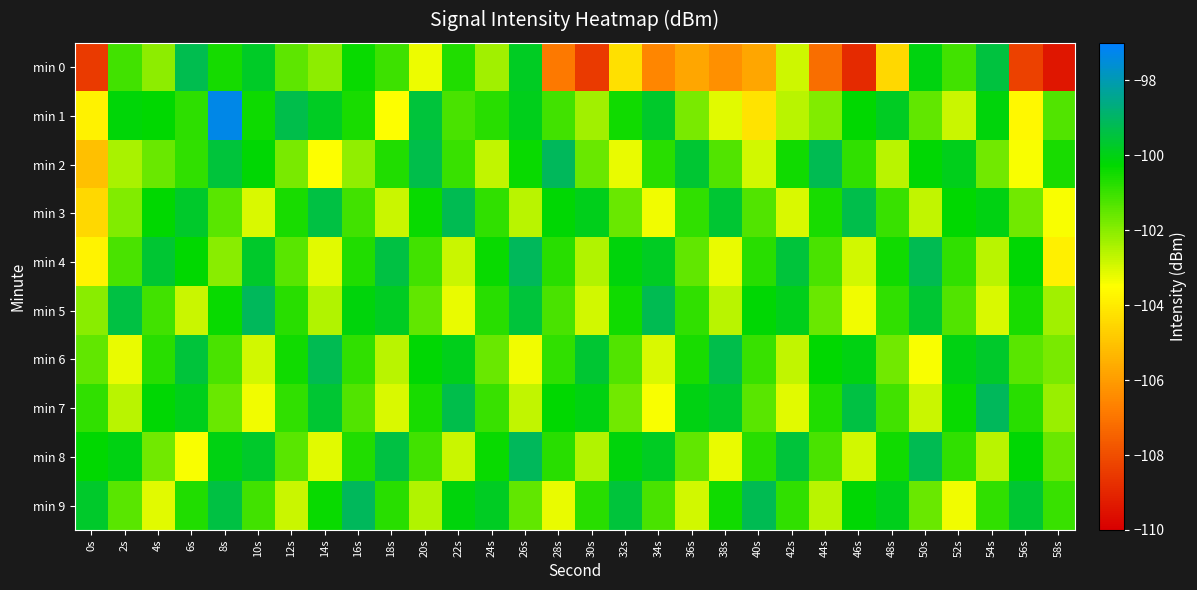

Reading left to right, transcribe all the data shown in this chart.

min 0: 0s=-108.5	2s=-101.1	4s=-102.0	6s=-99.3	8s=-100.5	10s=-99.8	12s=-101.4	14s=-102.1	16s=-100.4	18s=-101.0	20s=-103.2	22s=-100.7	24s=-102.3	26s=-99.8	28s=-106.9	30s=-108.5	32s=-104.3	34s=-106.6	36s=-105.7	38s=-106.3	40s=-105.8	42s=-102.9	44s=-107.2	46s=-108.9	48s=-104.5	50s=-100.1	52s=-101.1	54s=-99.5	56s=-108.3	58s=-109.4
min 1: 0s=-103.9	2s=-100.2	4s=-100.3	6s=-100.8	8s=-97.3	10s=-100.4	12s=-99.3	14s=-99.8	16s=-100.6	18s=-103.5	20s=-99.5	22s=-101.2	24s=-100.8	26s=-99.9	28s=-101.1	30s=-102.3	32s=-100.5	34s=-99.7	36s=-101.8	38s=-103.1	40s=-104.2	42s=-102.6	44s=-101.9	46s=-100.3	48s=-99.8	50s=-101.5	52s=-102.8	54s=-100.1	56s=-103.7	58s=-101.3
min 2: 0s=-105.1	2s=-102.4	4s=-101.6	6s=-100.9	8s=-99.5	10s=-100.2	12s=-101.8	14s=-103.5	16s=-102.1	18s=-100.7	20s=-99.3	22s=-101.0	24s=-102.7	26s=-100.4	28s=-99.1	30s=-101.6	32s=-103.2	34s=-100.8	36s=-99.6	38s=-101.3	40s=-102.9	42s=-100.5	44s=-99.2	46s=-100.9	48s=-102.6	50s=-100.2	52s=-99.9	54s=-101.7	56s=-103.4	58s=-100.6
min 3: 0s=-104.5	2s=-101.9	4s=-100.3	6s=-99.7	8s=-101.4	10s=-103.0	12s=-100.6	14s=-99.4	16s=-101.1	18s=-102.8	20s=-100.4	22s=-99.2	24s=-100.9	26s=-102.6	28s=-100.2	30s=-99.9	32s=-101.6	34s=-103.3	36s=-100.9	38s=-99.6	40s=-101.3	42s=-103.0	44s=-100.6	46s=-99.3	48s=-101.0	50s=-102.7	52s=-100.3	54s=-100.0	56s=-101.7	58s=-103.4
min 4: 0s=-103.8	2s=-101.2	4s=-99.6	6s=-100.3	8s=-102.0	10s=-99.7	12s=-101.4	14s=-103.1	16s=-100.7	18s=-99.4	20s=-101.1	22s=-102.8	24s=-100.4	26s=-99.1	28s=-100.8	30s=-102.5	32s=-100.1	34s=-99.8	36s=-101.5	38s=-103.2	40s=-100.8	42s=-99.5	44s=-101.2	46s=-102.9	48s=-100.5	50s=-99.2	52s=-100.9	54s=-102.6	56s=-100.2	58s=-103.9
min 5: 0s=-102.0	2s=-99.4	4s=-101.1	6s=-102.8	8s=-100.4	10s=-99.1	12s=-100.8	14s=-102.5	16s=-100.1	18s=-99.8	20s=-101.5	22s=-103.2	24s=-100.8	26s=-99.5	28s=-101.2	30s=-102.9	32s=-100.5	34s=-99.2	36s=-100.9	38s=-102.6	40s=-100.2	42s=-99.9	44s=-101.6	46s=-103.3	48s=-100.9	50s=-99.6	52s=-101.3	54s=-103.0	56s=-100.6	58s=-102.3
min 6: 0s=-101.5	2s=-103.2	4s=-100.8	6s=-99.5	8s=-101.2	10s=-102.9	12s=-100.5	14s=-99.2	16s=-100.9	18s=-102.6	20s=-100.2	22s=-99.9	24s=-101.6	26s=-103.3	28s=-100.9	30s=-99.6	32s=-101.3	34s=-103.0	36s=-100.6	38s=-99.3	40s=-101.0	42s=-102.7	44s=-100.3	46s=-100.0	48s=-101.7	50s=-103.4	52s=-100.0	54s=-99.7	56s=-101.4	58s=-101.8
min 7: 0s=-100.9	2s=-102.6	4s=-100.2	6s=-99.9	8s=-101.6	10s=-103.3	12s=-100.9	14s=-99.6	16s=-101.3	18s=-103.0	20s=-100.6	22s=-99.3	24s=-101.0	26s=-102.7	28s=-100.3	30s=-100.0	32s=-101.7	34s=-103.4	36s=-100.0	38s=-99.7	40s=-101.4	42s=-103.1	44s=-100.7	46s=-99.4	48s=-101.1	50s=-102.8	52s=-100.4	54s=-99.1	56s=-100.8	58s=-102.2
min 8: 0s=-100.3	2s=-100.0	4s=-101.7	6s=-103.4	8s=-100.0	10s=-99.7	12s=-101.4	14s=-103.1	16s=-100.7	18s=-99.4	20s=-101.1	22s=-102.8	24s=-100.4	26s=-99.1	28s=-100.8	30s=-102.5	32s=-100.1	34s=-99.8	36s=-101.5	38s=-103.2	40s=-100.8	42s=-99.5	44s=-101.2	46s=-102.9	48s=-100.5	50s=-99.2	52s=-100.9	54s=-102.6	56s=-100.2	58s=-101.6
min 9: 0s=-99.7	2s=-101.4	4s=-103.1	6s=-100.7	8s=-99.4	10s=-101.1	12s=-102.8	14s=-100.4	16s=-99.1	18s=-100.8	20s=-102.5	22s=-100.1	24s=-99.8	26s=-101.5	28s=-103.2	30s=-100.8	32s=-99.5	34s=-101.2	36s=-102.9	38s=-100.5	40s=-99.2	42s=-100.9	44s=-102.6	46s=-100.2	48s=-99.9	50s=-101.6	52s=-103.3	54s=-100.9	56s=-99.6	58s=-101.0